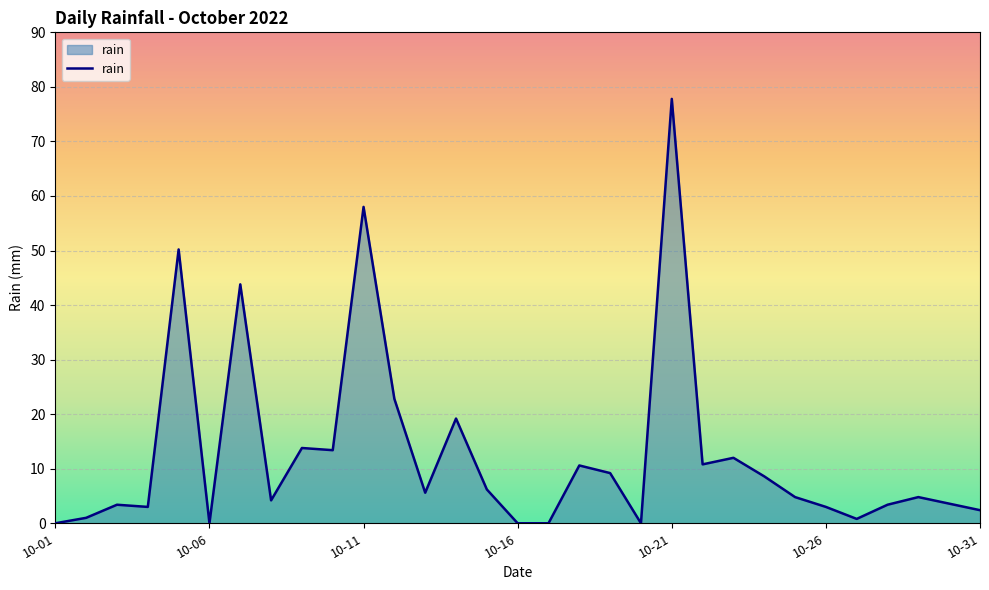

What is the maximum value shown in the chart?

77.8